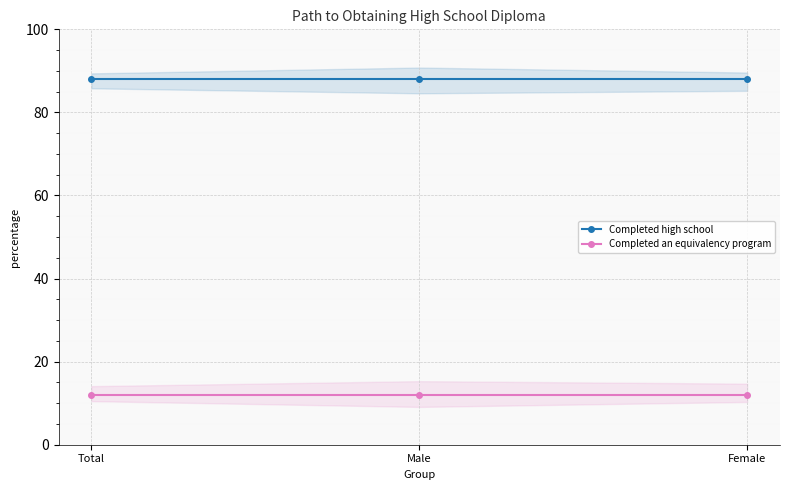

The Completed an equivalency program series shows 12 at Total. True or false?

True